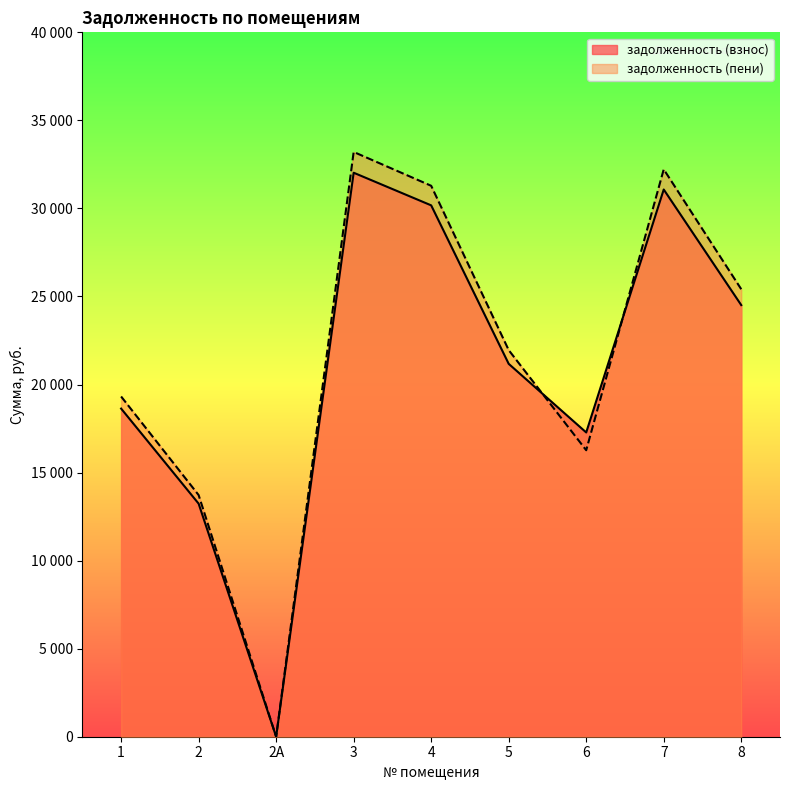

Reading left to right, extract all data points from this chart.

задолженность (взнос): 1=18634.1	2=13234.5	2А=0.0	3=32027.6	4=30174.7	5=21175.2	6=17278.5	7=31074.6	8=24510.3
задолженность (пени): 1=19320.5	2=13722.0	2А=0.0	3=33207.4	4=31286.2	5=21955.2	6=16268.1	7=32219.3	8=25413.1